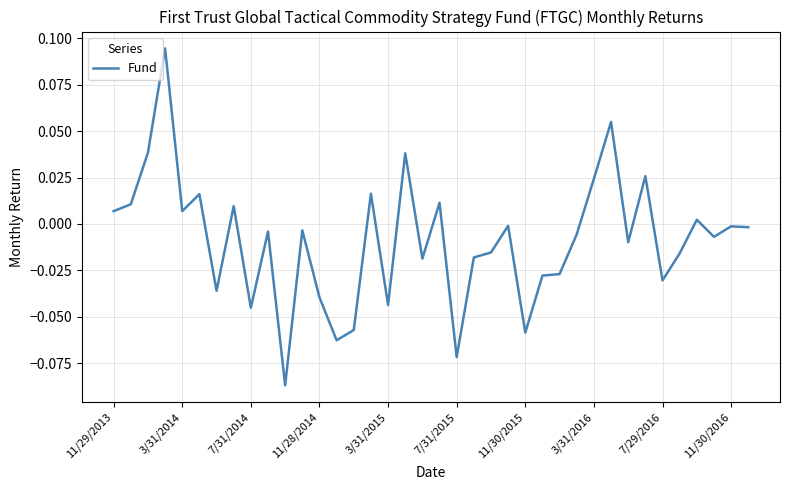

How many points are higher than both their immediate neighbors (excluding endpoints)?

13